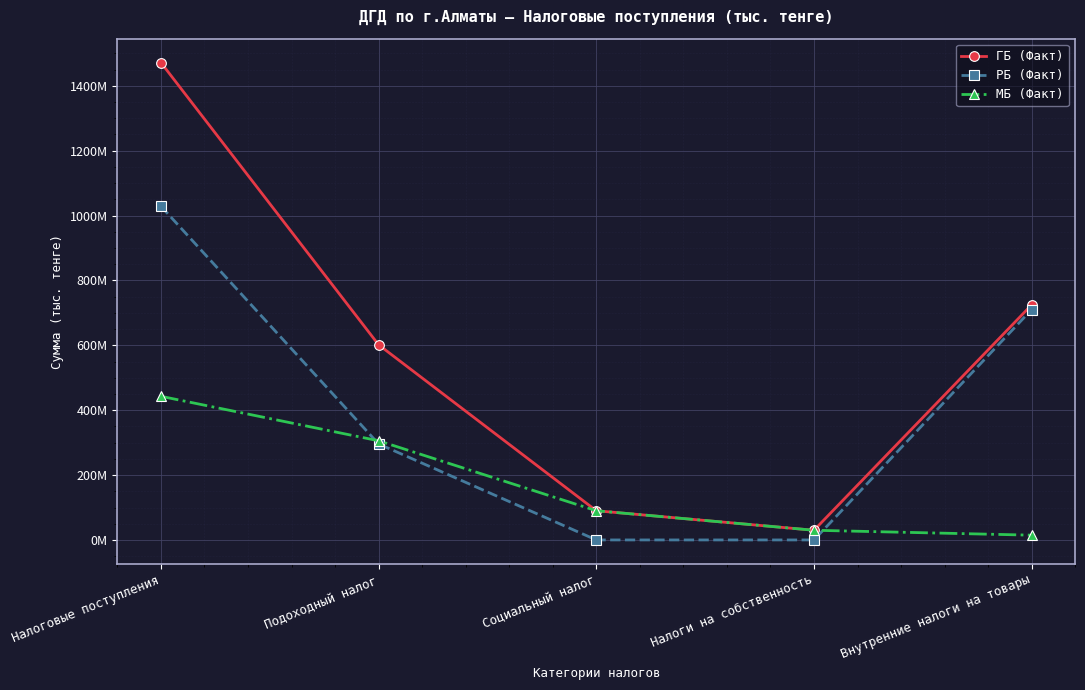

What are all the series names shown in the legend?

ГБ (Факт), РБ (Факт), МБ (Факт)